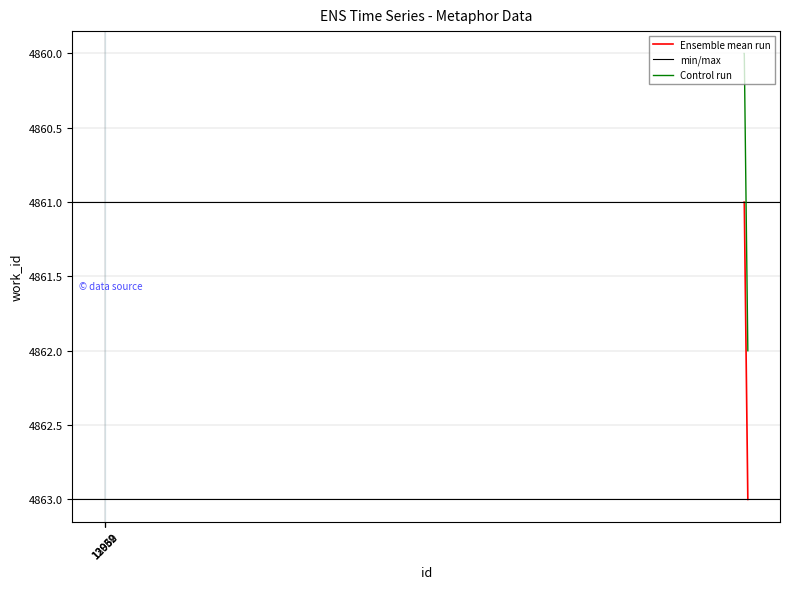

What is the value of the 3rd point from the left?

4863